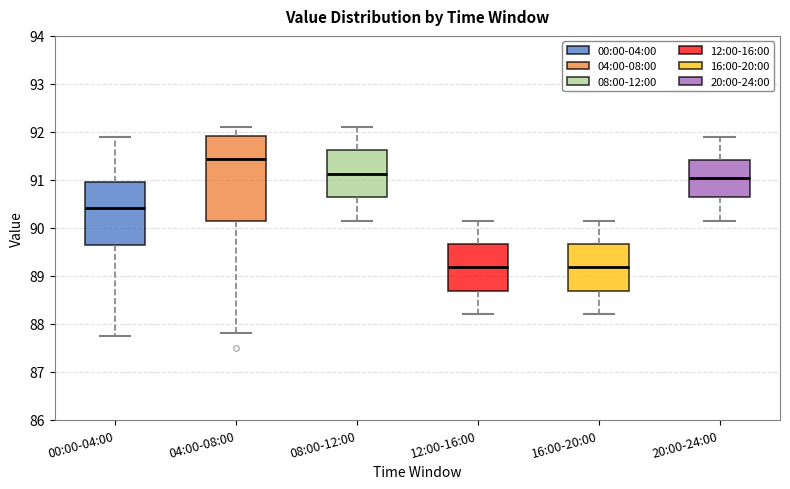

Comparing the boxes themselves (not the whiskers), which one is the tallest?

04:00-08:00